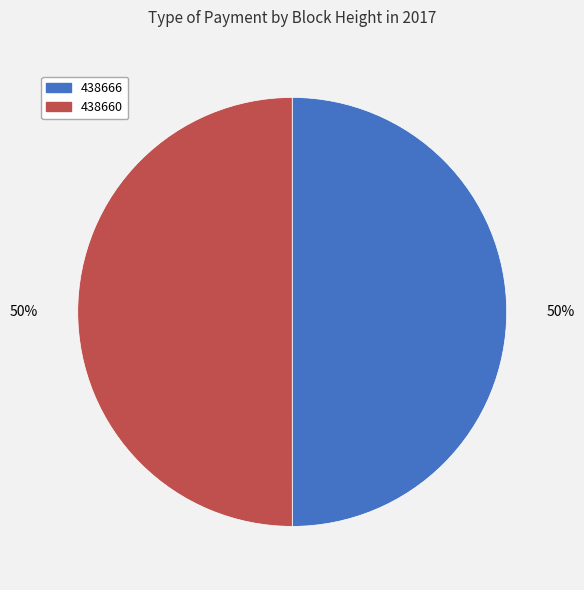

To the nearest percent, what is the average slice percentage?

50%